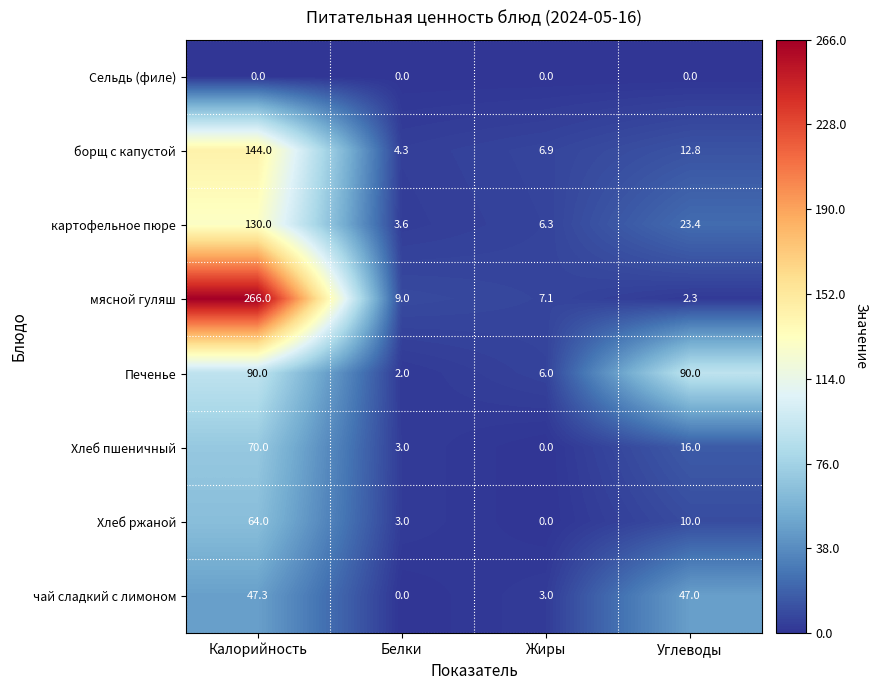

How many values in Хлеб ржаной are above zero?

3